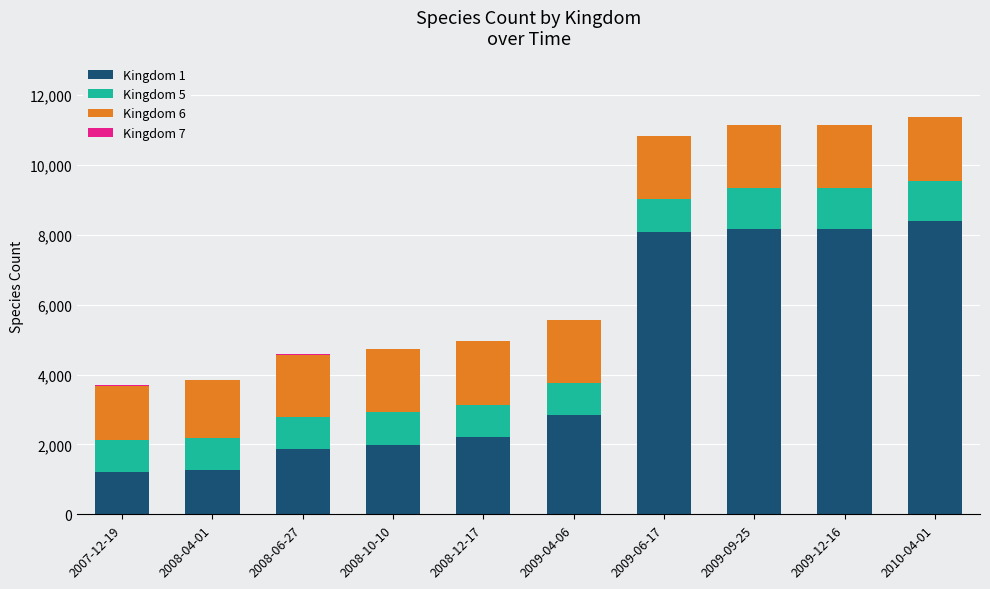

List the series in order of their peak value, highest first.

Kingdom 1, Kingdom 6, Kingdom 5, Kingdom 7